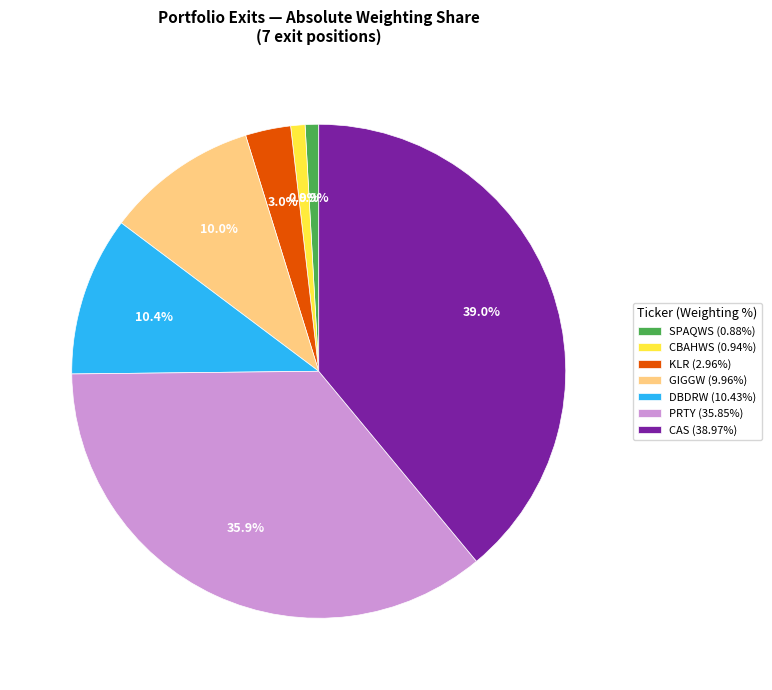

Does SPAQWS (0.88%) represent more than half of the total?

No